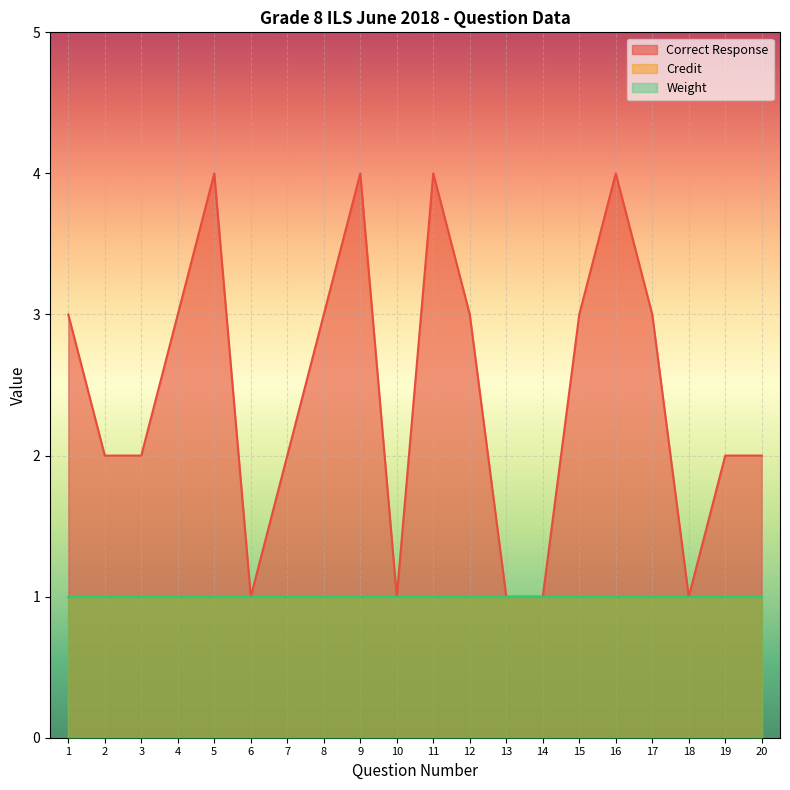

Reading left to right, list all the values displayed in this chart.

Correct Response: 1=3	2=2	3=2	4=3	5=4	6=1	7=2	8=3	9=4	10=1	11=4	12=3	13=1	14=1	15=3	16=4	17=3	18=1	19=2	20=2
Credit: 1=1	2=1	3=1	4=1	5=1	6=1	7=1	8=1	9=1	10=1	11=1	12=1	13=1	14=1	15=1	16=1	17=1	18=1	19=1	20=1
Weight: 1=1	2=1	3=1	4=1	5=1	6=1	7=1	8=1	9=1	10=1	11=1	12=1	13=1	14=1	15=1	16=1	17=1	18=1	19=1	20=1